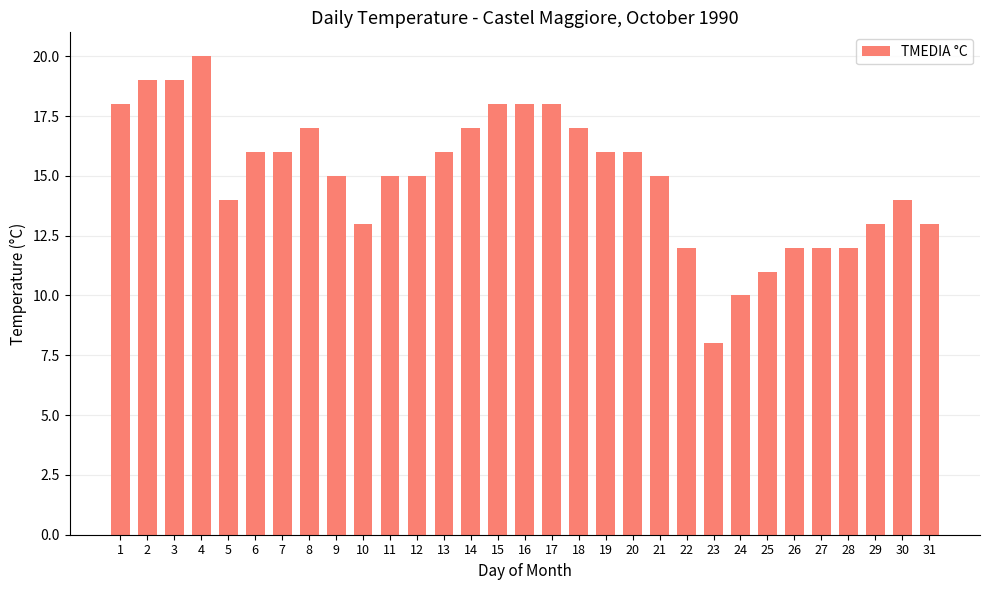

What is the approximate value at 2, to the nearest 10?

20